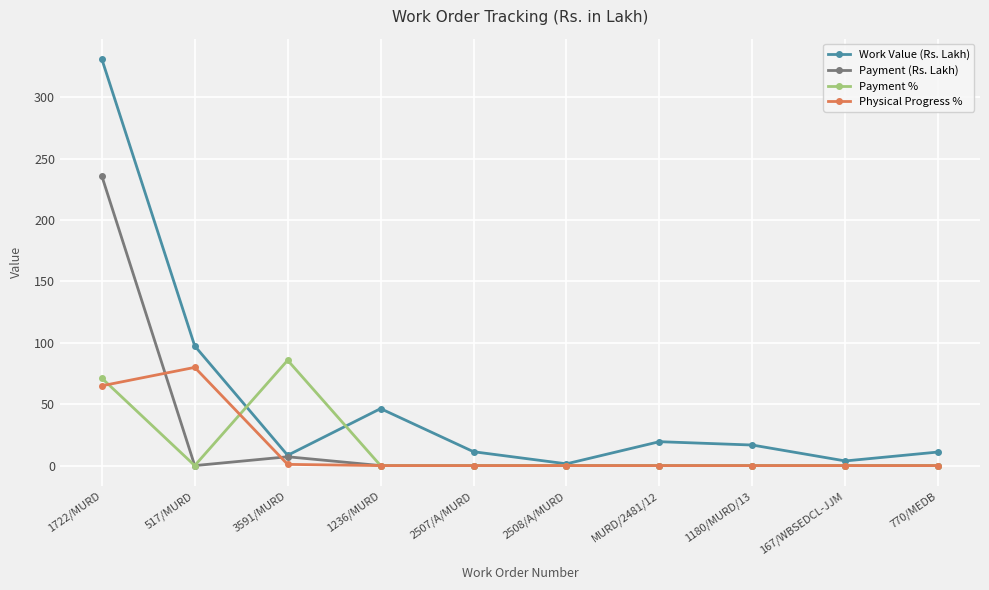

In Payment %, how many points are higher than both neighbors (excluding endpoints)?

1